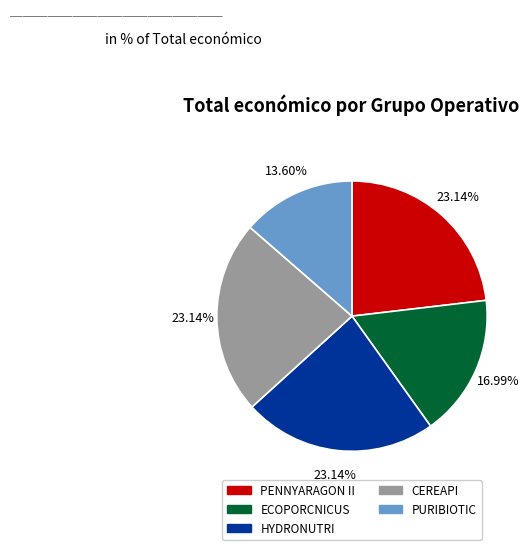

What portion of the pie excludes HYDRONUTRI?

76.9%